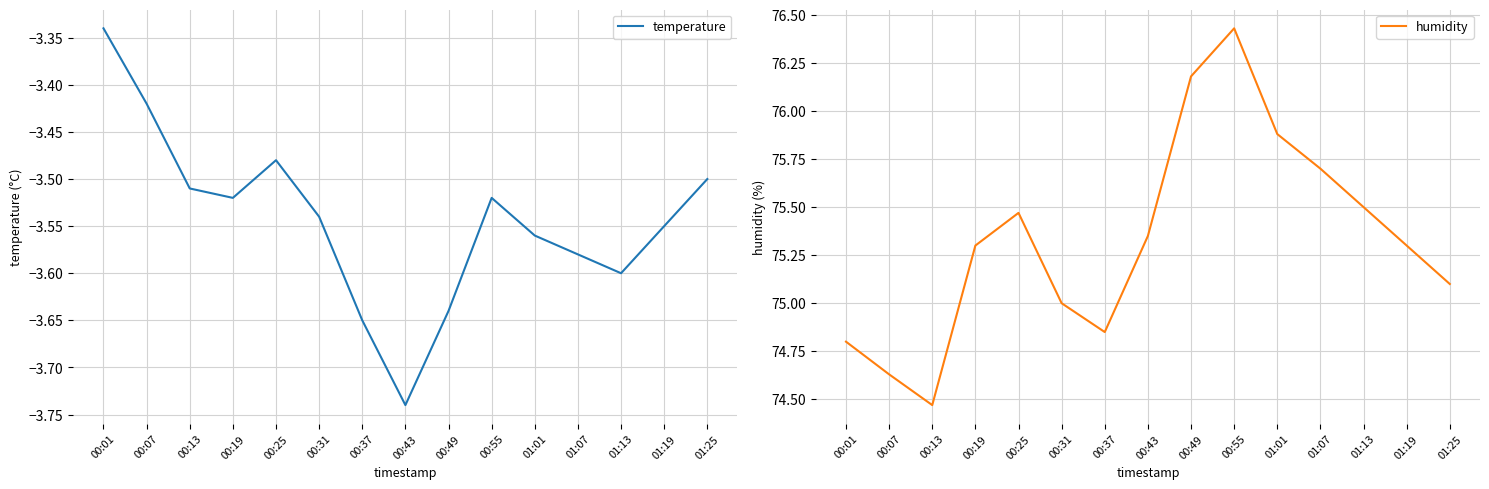

What is the approximate value of humidity at 00:49?

76.2